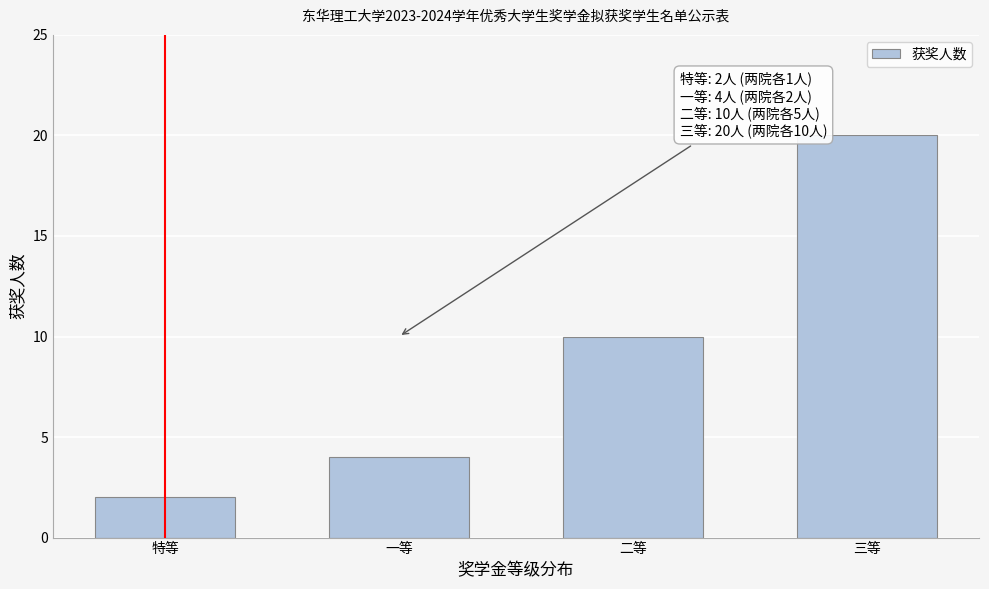

Reading left to right, transcribe all the data shown in this chart.

特等=2	一等=4	二等=10	三等=20